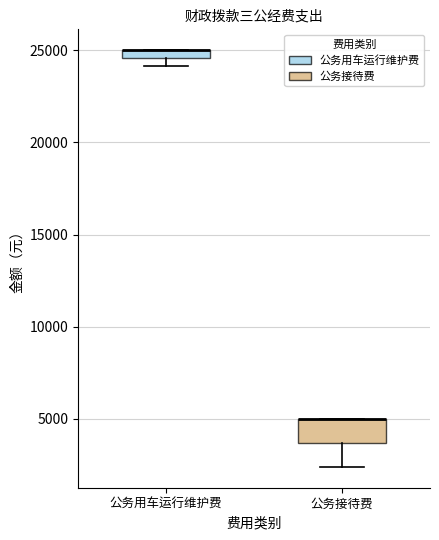

Comparing the boxes themselves (not the whiskers), which one is the tallest?

公务接待费